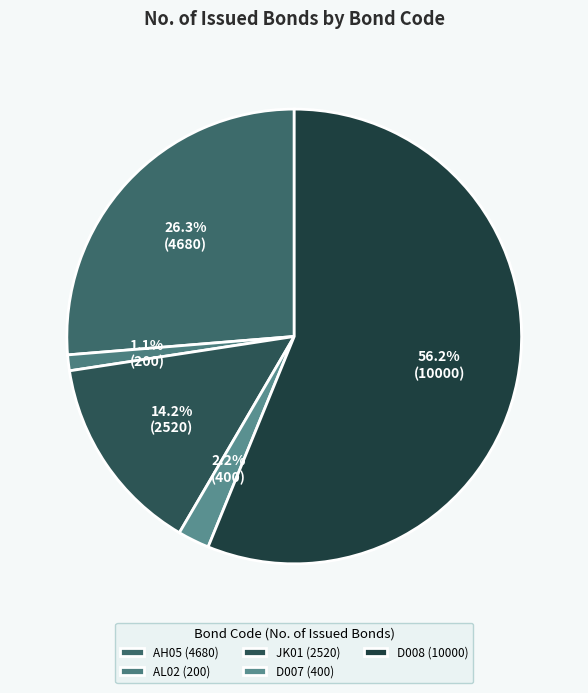

Is it true that D008 is 56% of the pie?

True